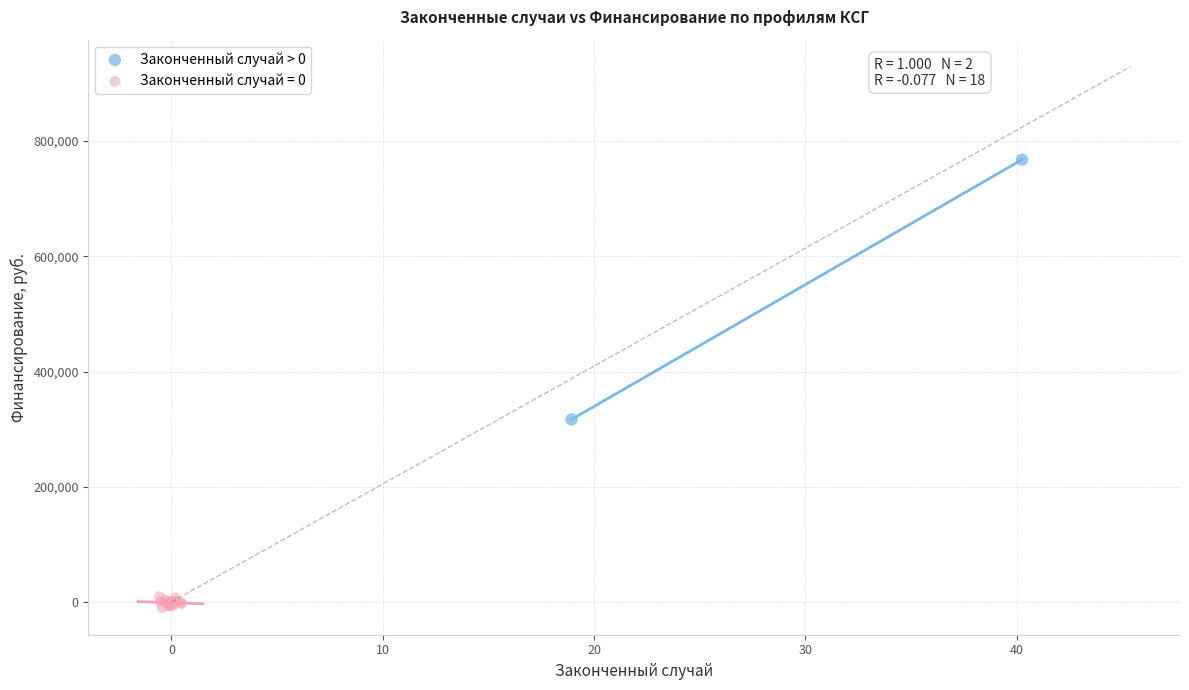

What are all the series names shown in the legend?

Законченный случай > 0, Законченный случай = 0